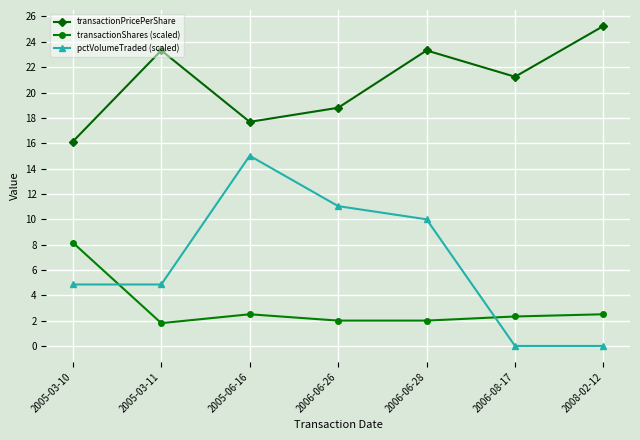

Rank the series at 2005-06-16 from lowest to highest value.

transactionShares (scaled), pctVolumeTraded (scaled), transactionPricePerShare